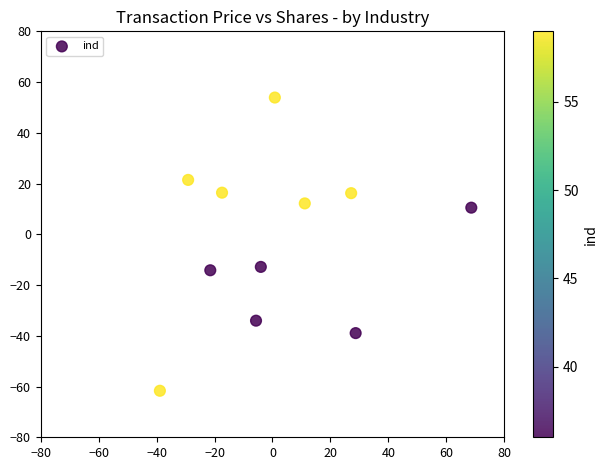

What is the average X value?

1.8